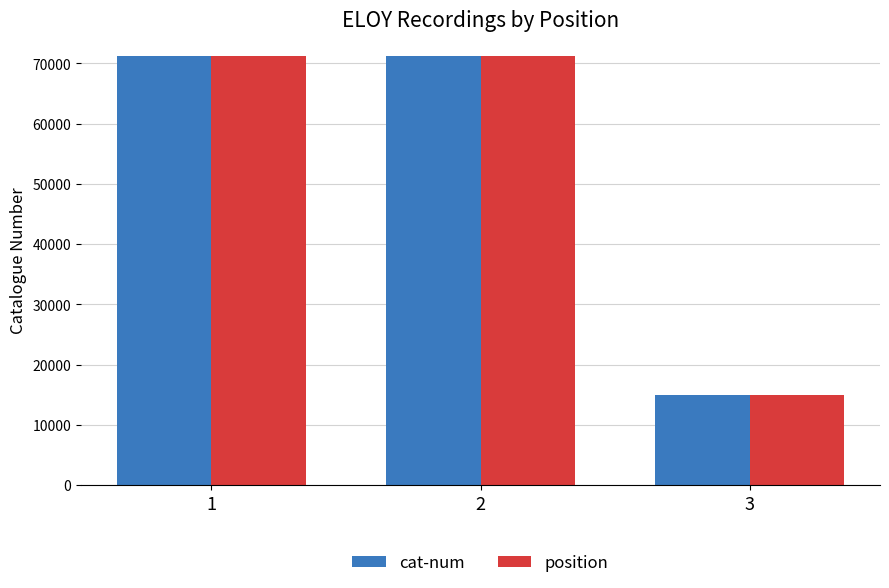

How many categories are shown in the chart?

3